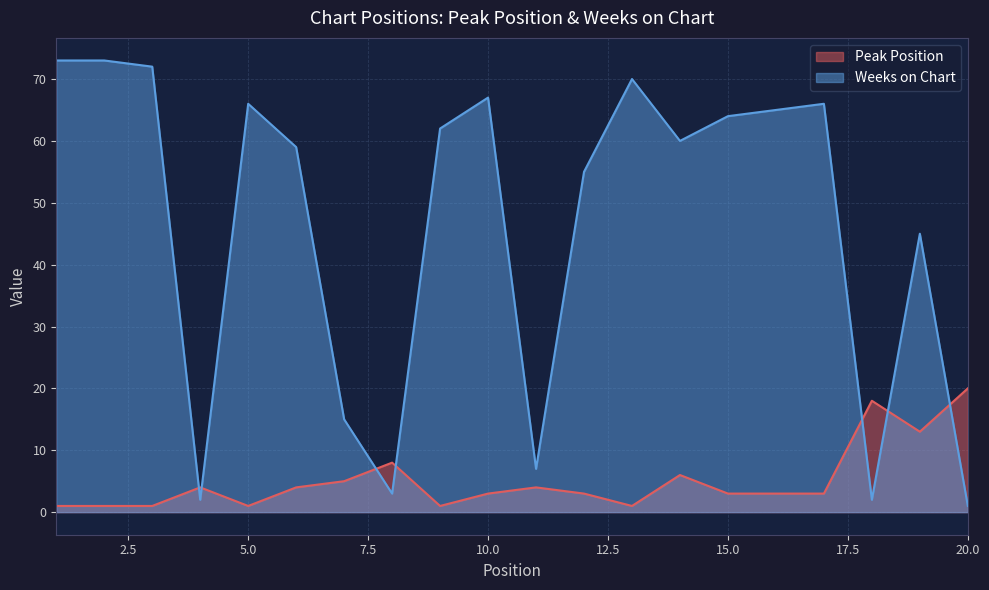

The value of Peak Position at 3 is 1. True or false?

False